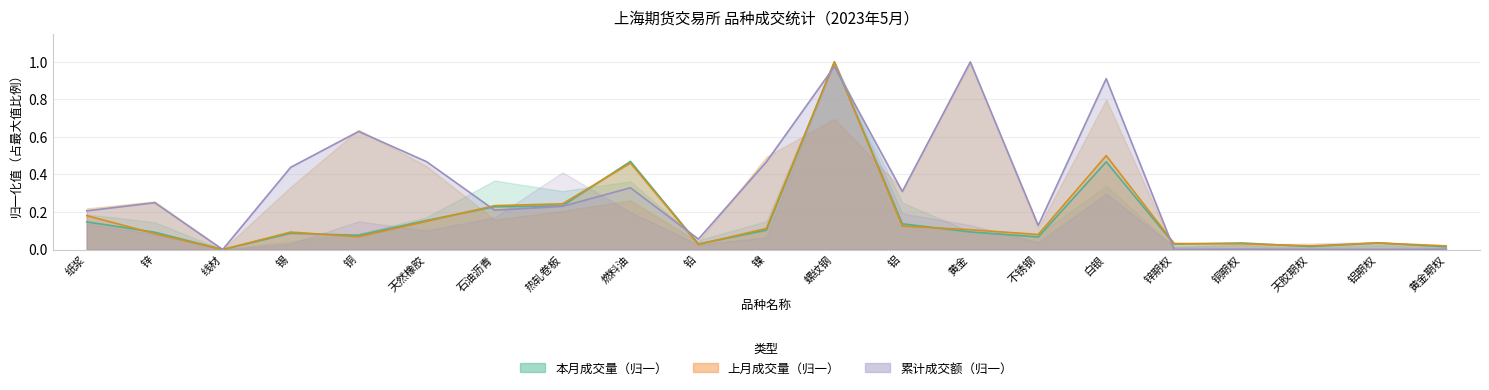

Does the chart display data point markers on the line(s)?

No